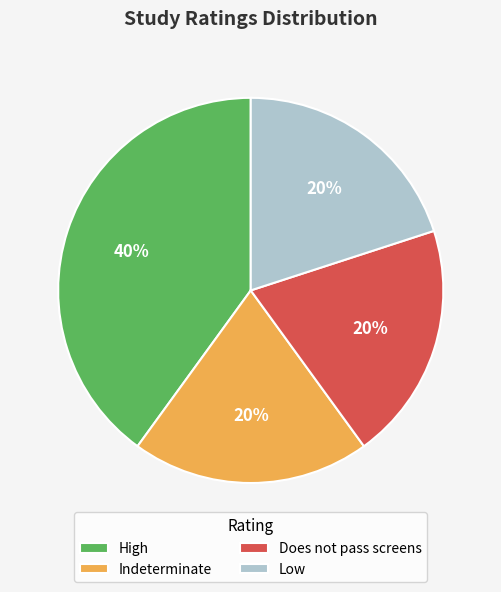

Approximately how many times larger is the value at High compared to Does not pass screens?

2.0